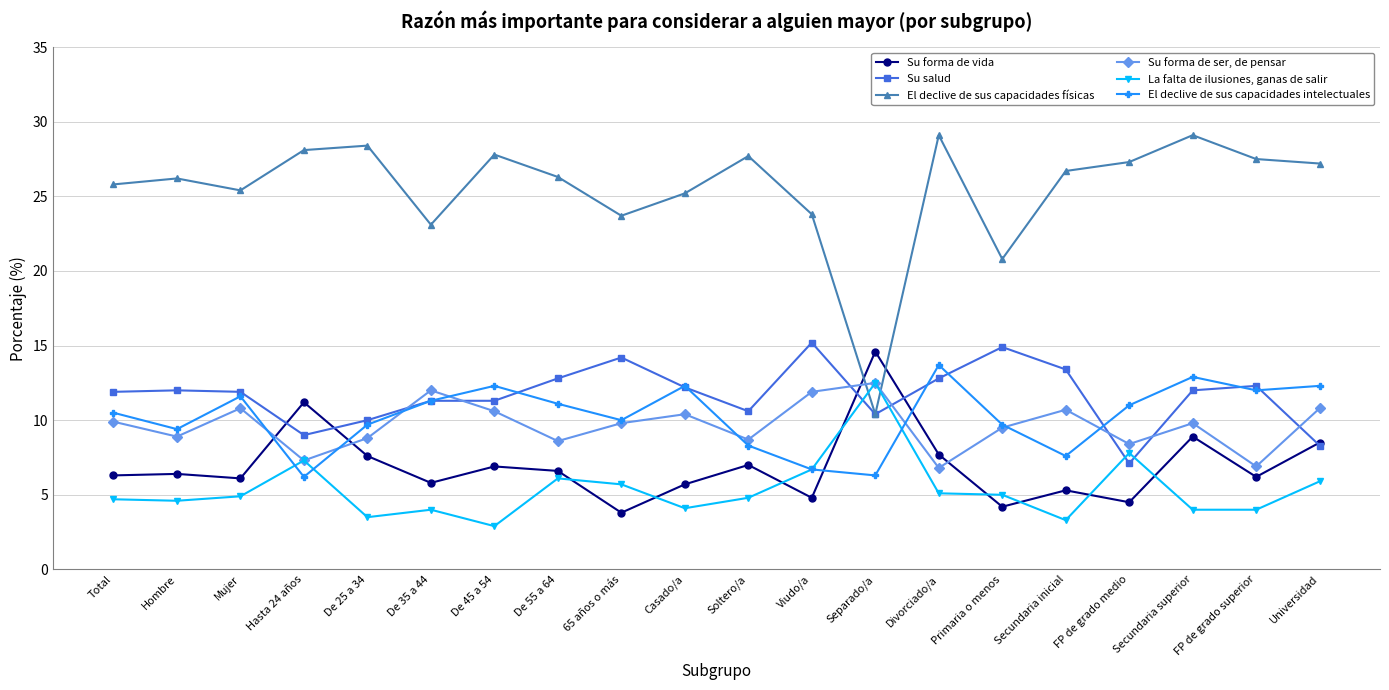

How many categories are shown in the chart?

20